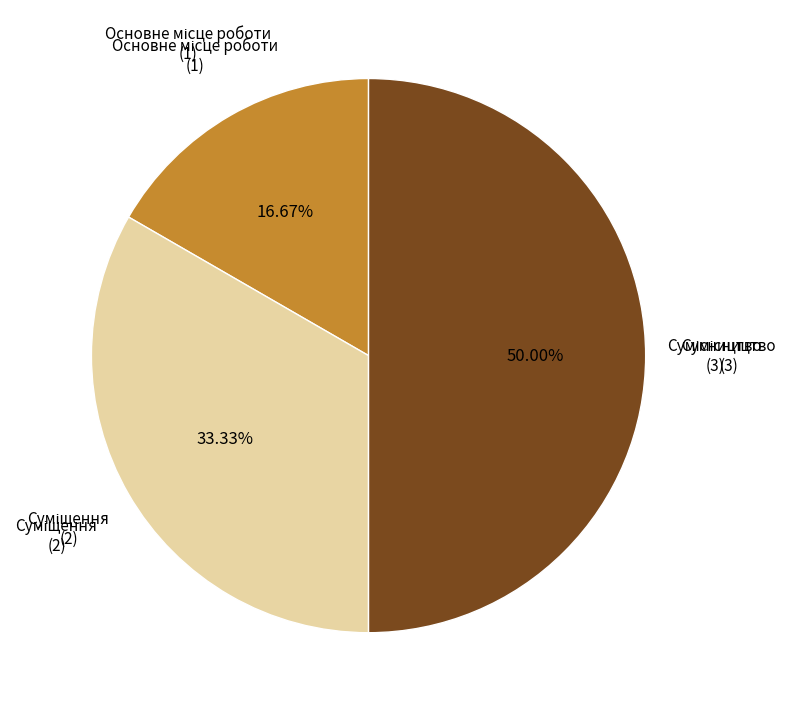

How many slices are in this pie chart?

3